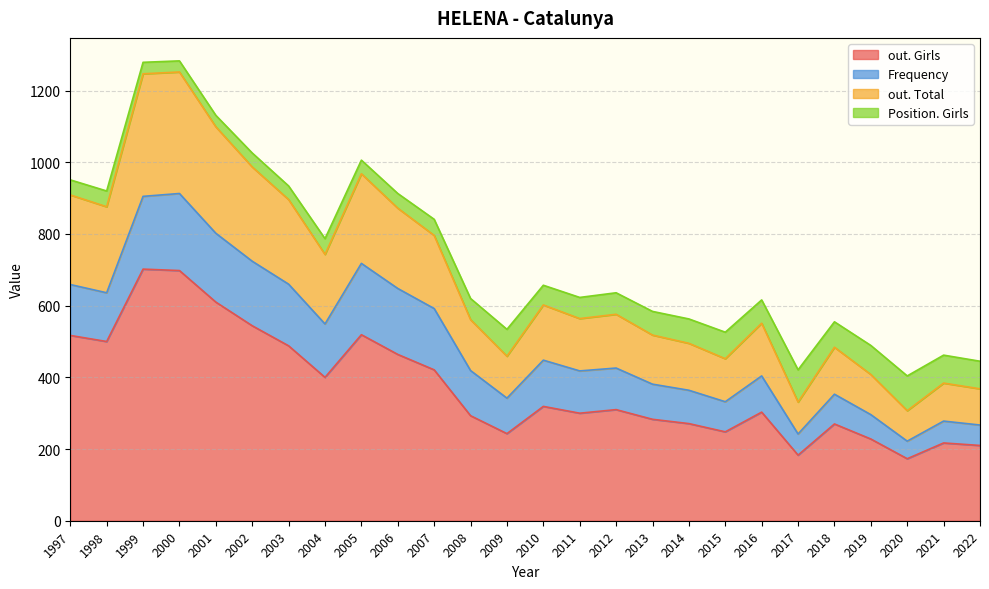

True or false: out. Total and out. Girls intersect in this chart.

False